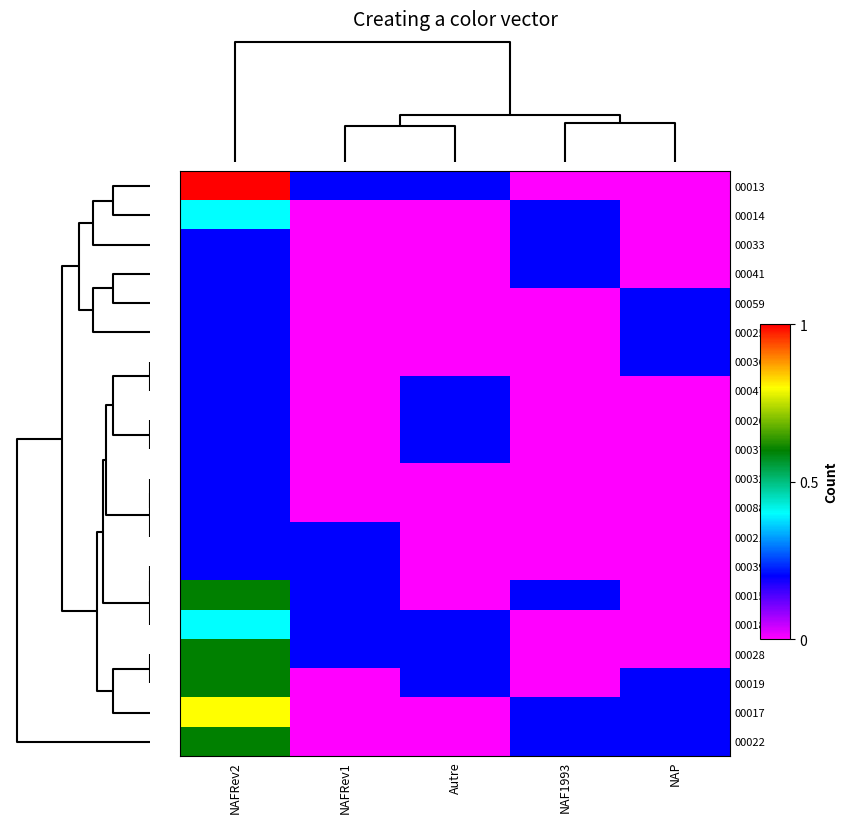

At which category does the chart reach its minimum across all series?

NAF1993